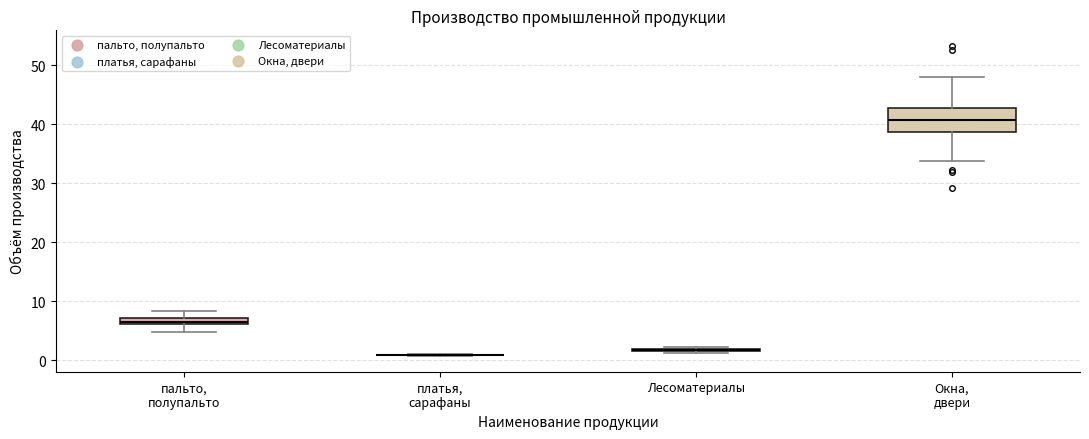

Which box is the tallest, from its lower edge to its upper edge?

Окна, двери